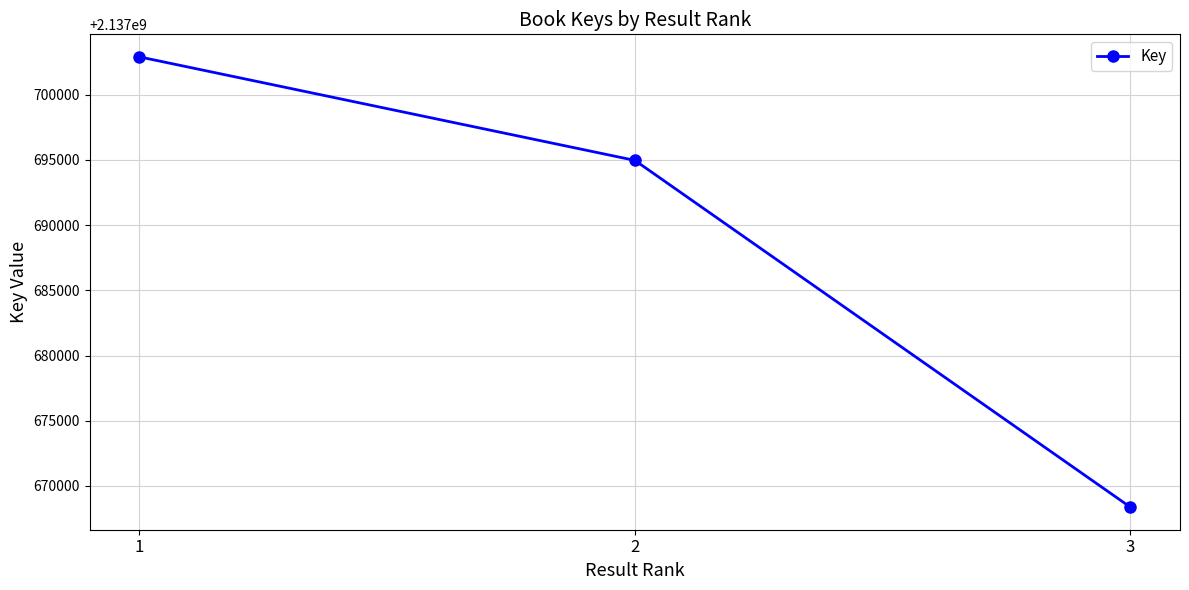

Where is the data nearest to the value 2137685635?

2